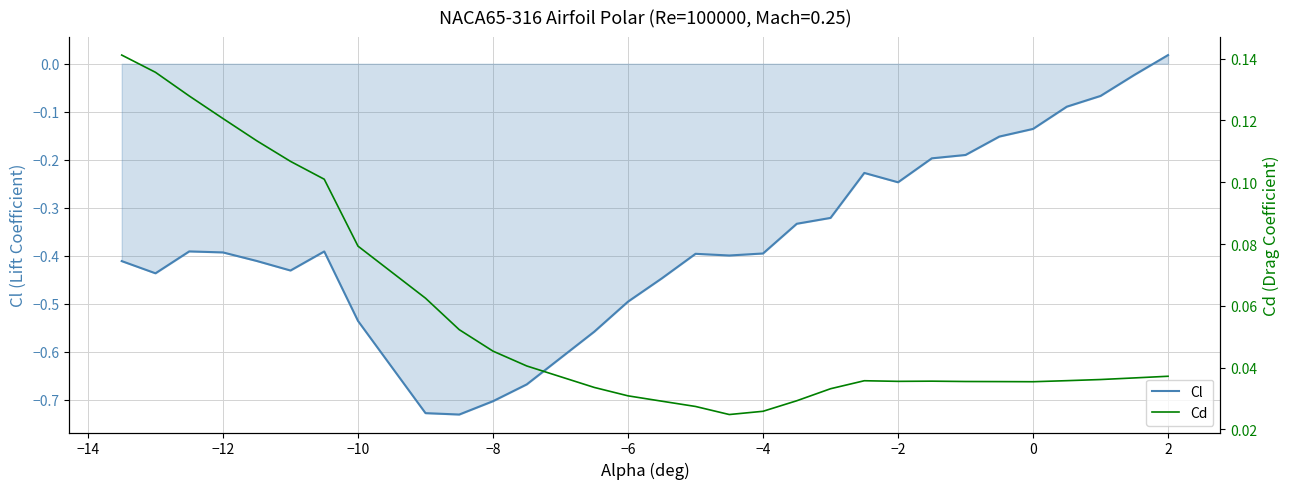

True or false: Cl and Cd cross at least once.

False